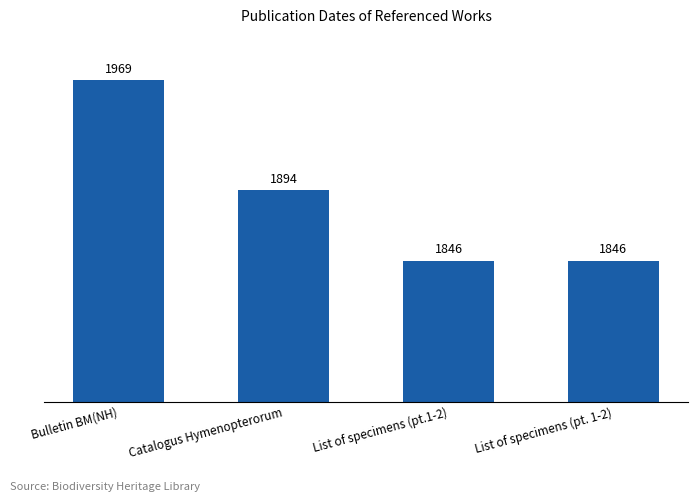

What is the difference between the maximum and minimum values?

123